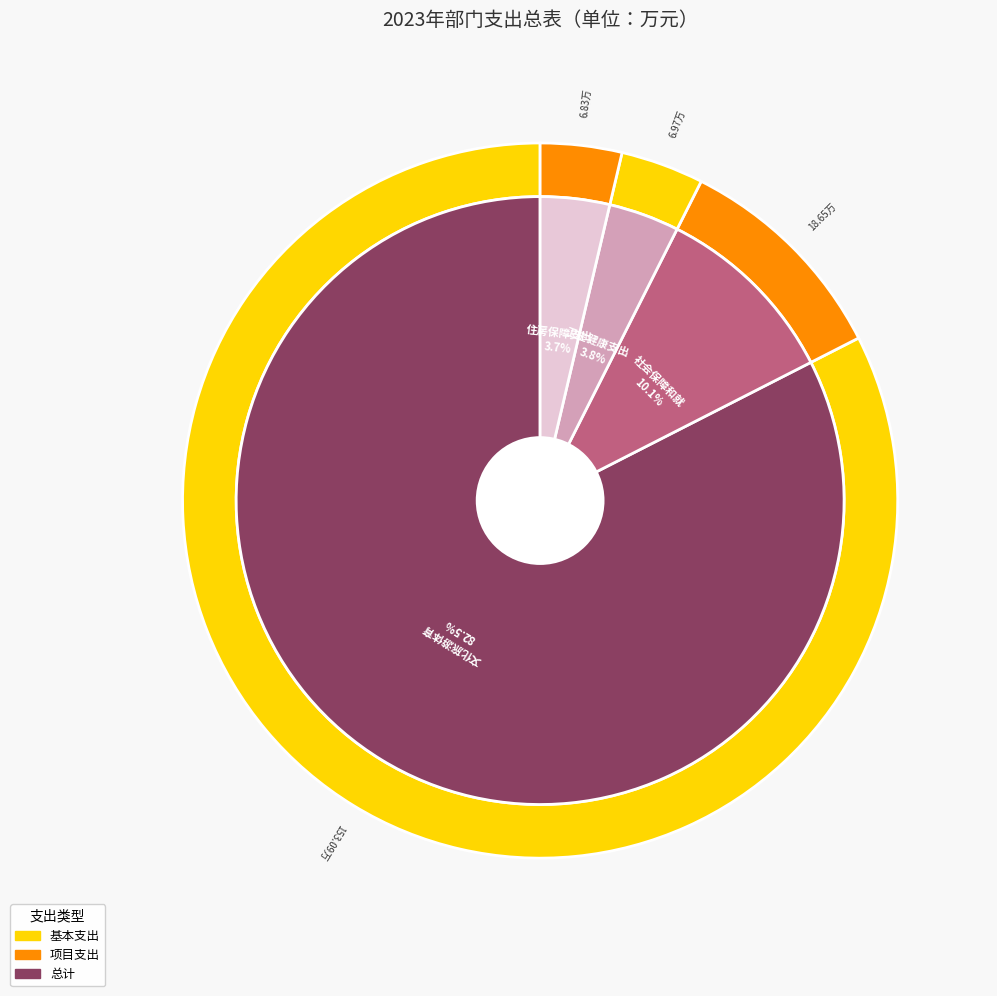

What percentage do 文化旅游体育与传媒支出 and 社会保障和就业支出 together represent?

92.6%